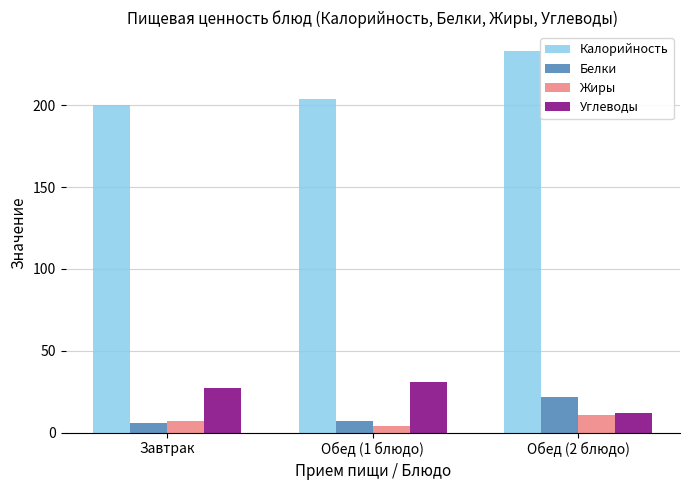

The value of Углеводы at Обед (2 блюдо) is 12.0. True or false?

True